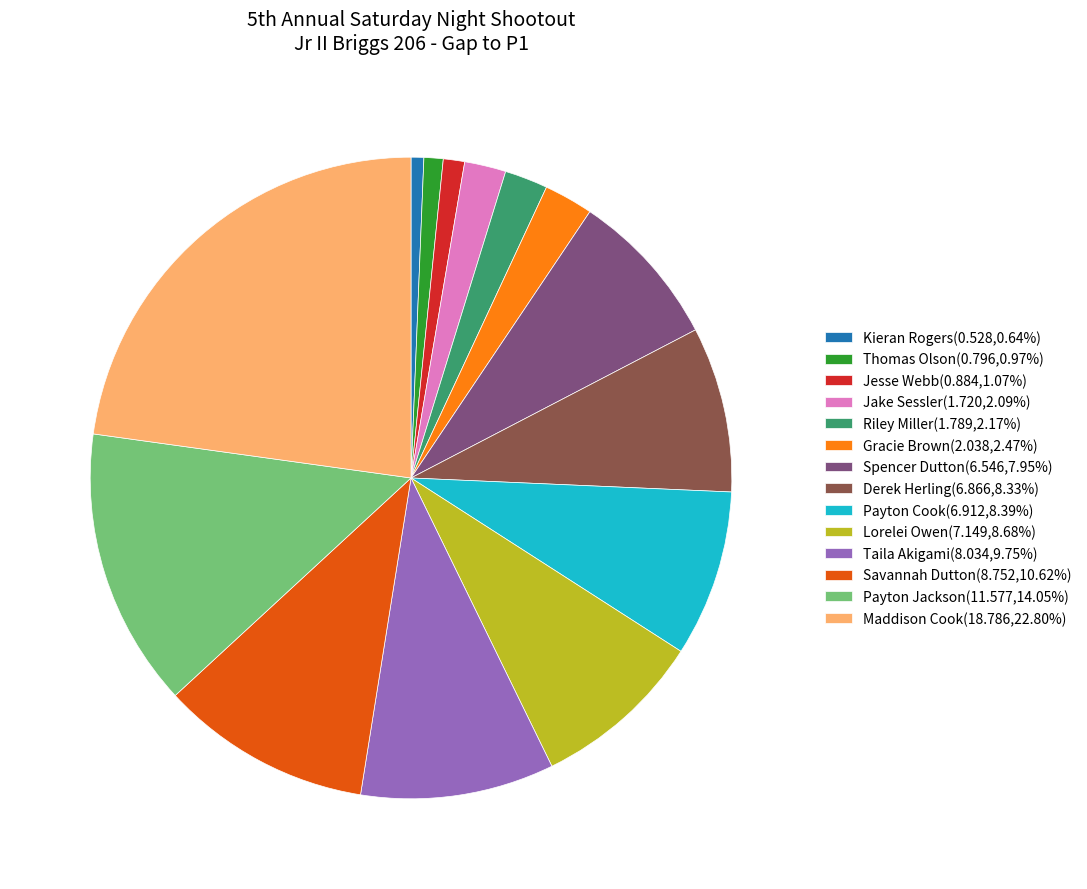

Approximately how many times larger is the value at Payton Jackson(11.577,14.05%) compared to Derek Herling(6.866,8.33%)?

1.7